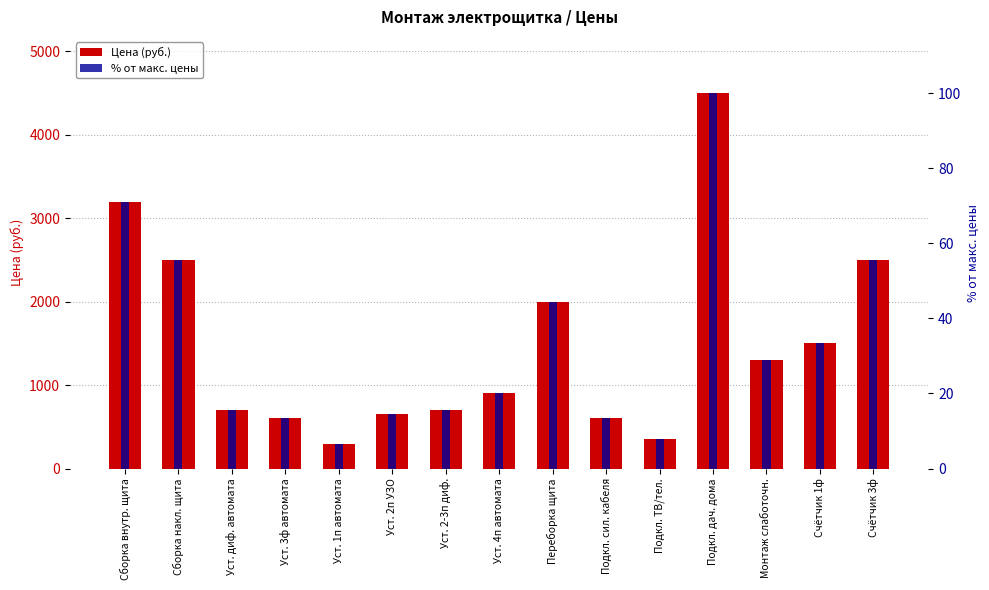

What is the value of the % от макс. цены bar at the 13th from the left?

28.9